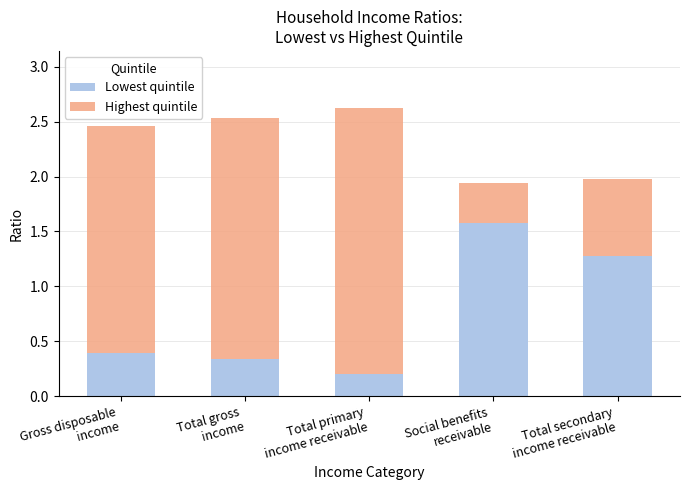

What is the difference between the second highest and minimum values in the Lowest quintile series?

1.1